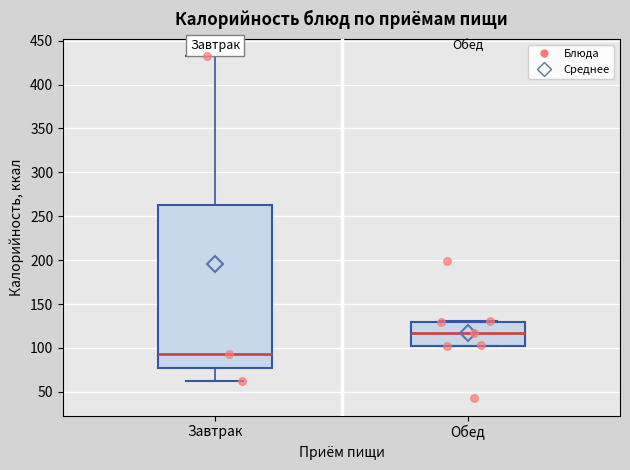

Comparing the boxes themselves (not the whiskers), which one is the tallest?

Завтрак